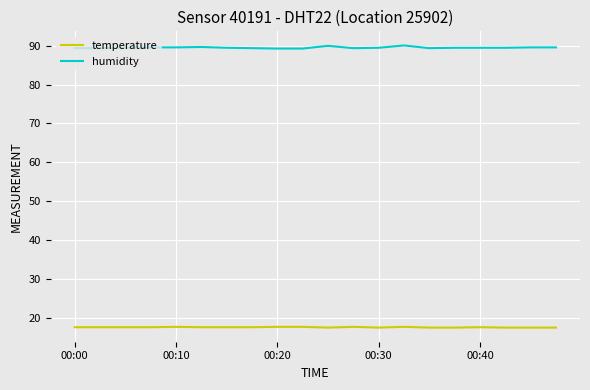

Which series has the largest total across all categories?

humidity